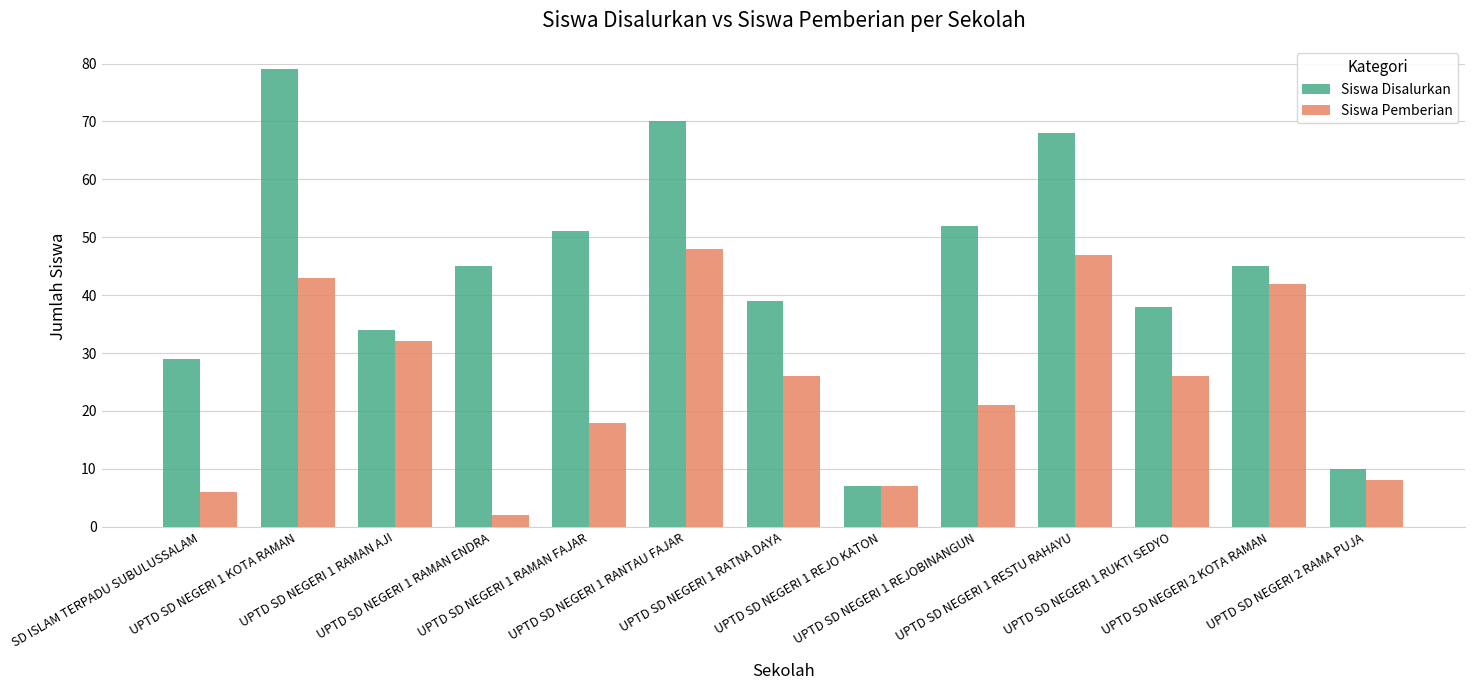

At UPTD SD NEGERI 1 RATNA DAYA, list the series in order from smallest to largest.

Siswa Pemberian, Siswa Disalurkan